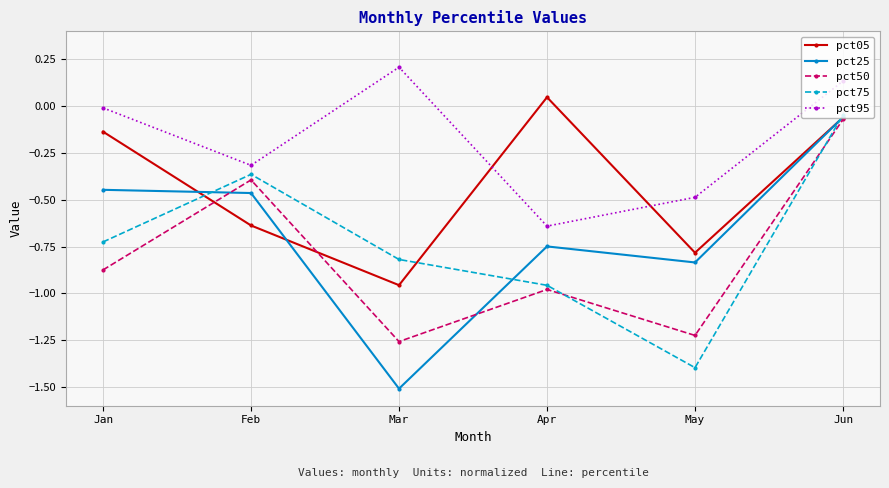

What is the total value across all series at Mar?

-4.3